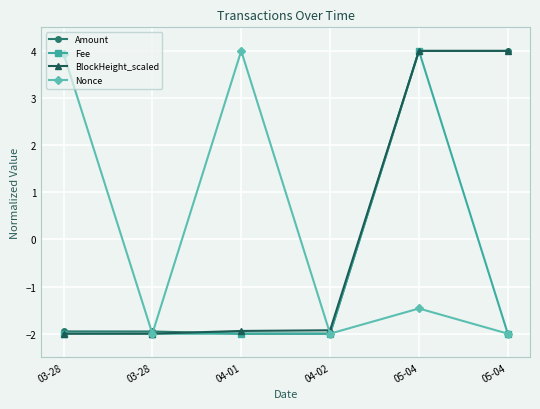

Does the chart display data point markers on the line(s)?

Yes